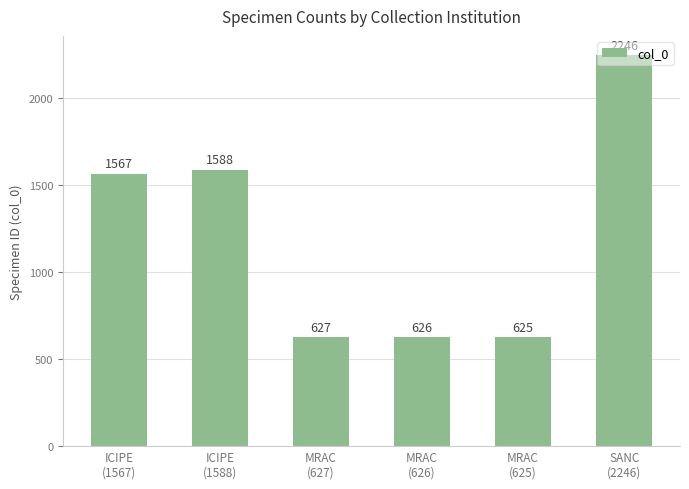

What position from the left is ICIPE
(1588)?

2